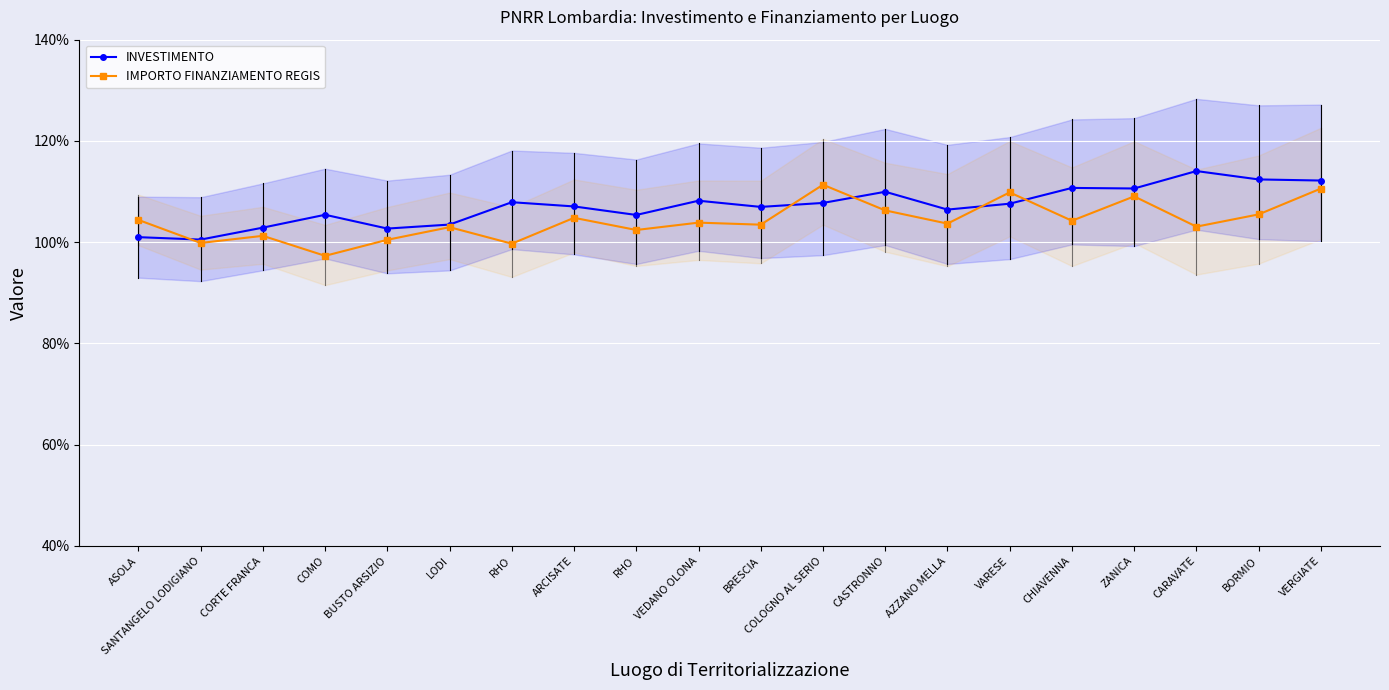

What is the total value across all series at VARESE?

2.2